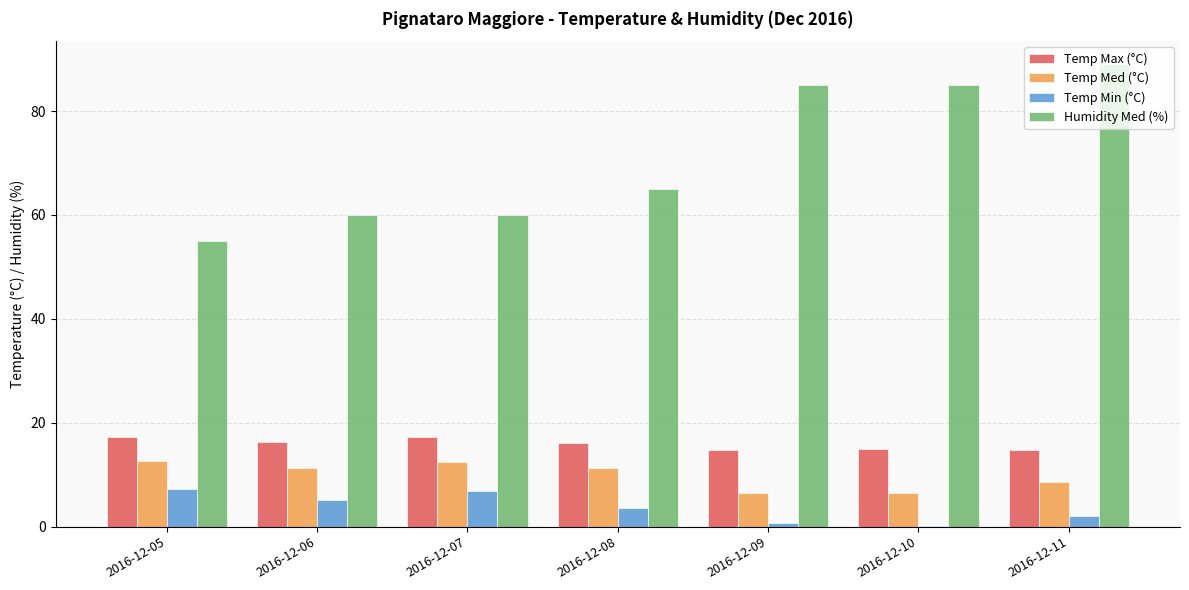

What is the total value across all series at 2016-12-08?

95.8